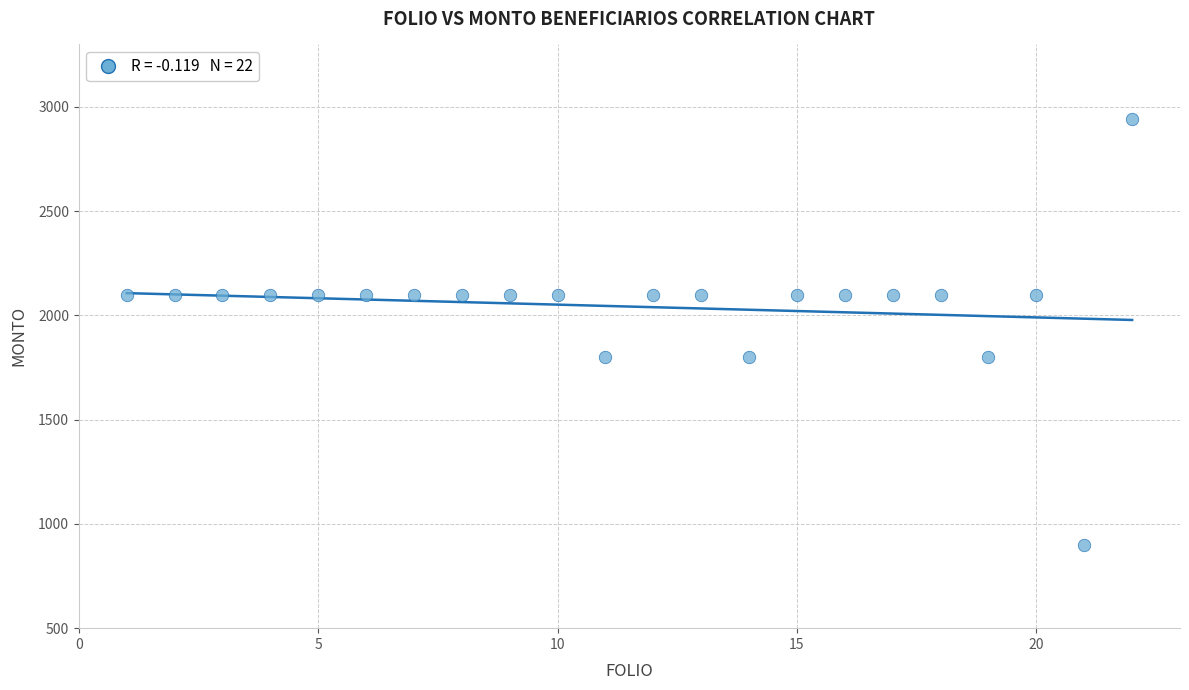

What is the range of X values (max minus min)?

21